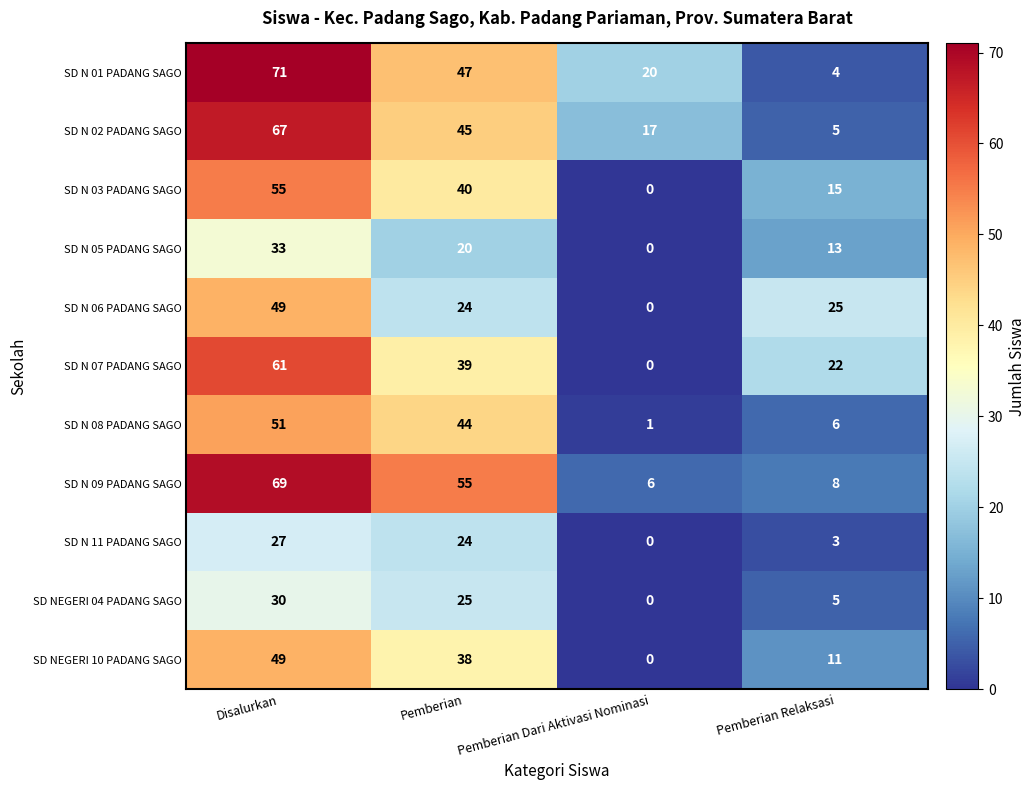

The value of SD N 06 PADANG SAGO at Pemberian Dari Aktivasi Nominasi is 0. True or false?

True